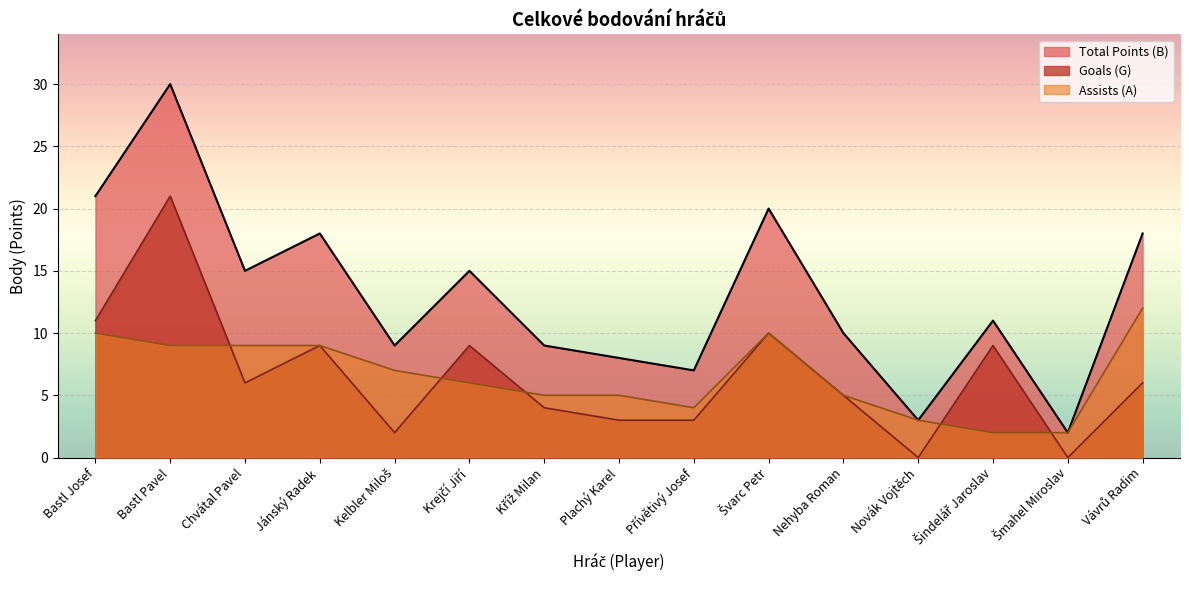

How many lines are shown in the chart?

3